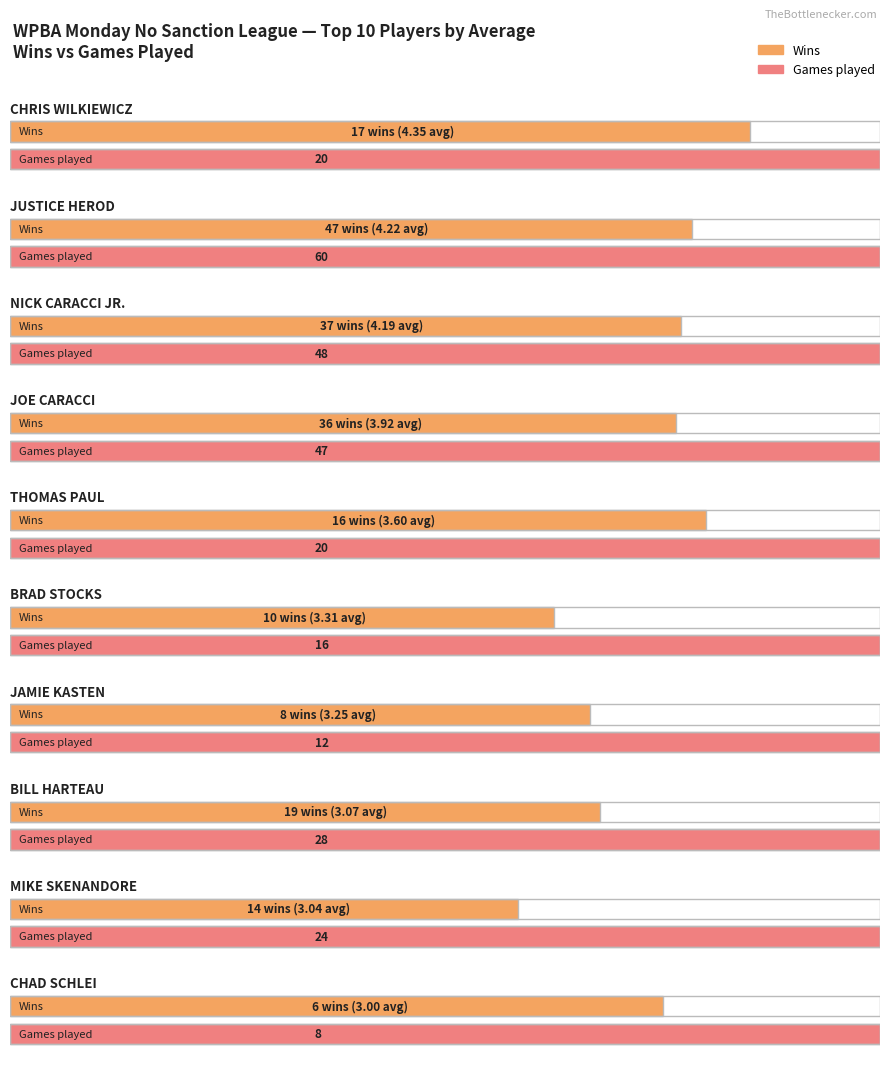

How many bars are there in each group?

2